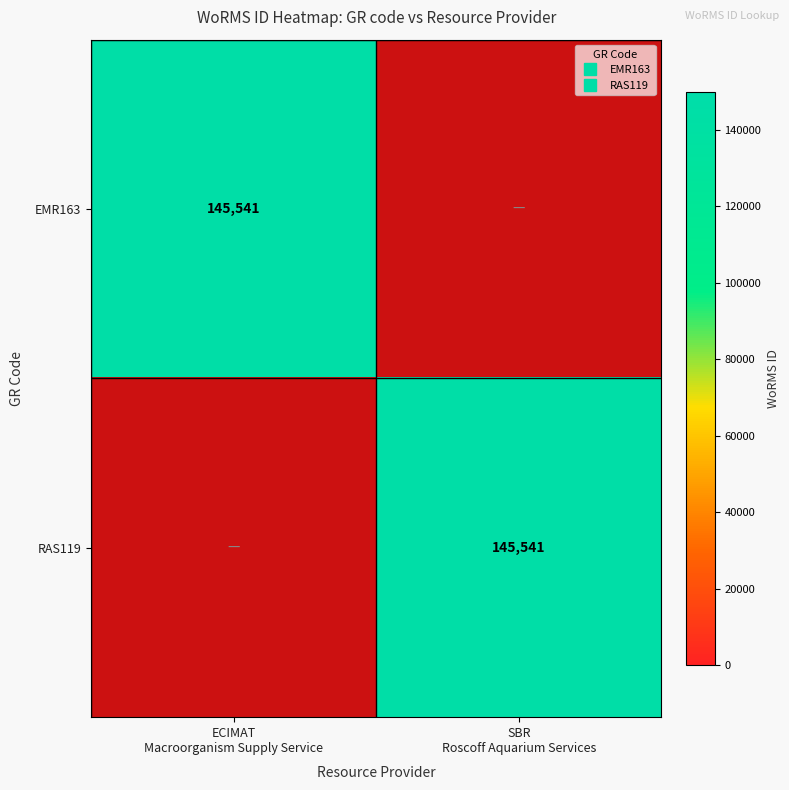

Count the RAS119 values in the range 0 to 145541.

2